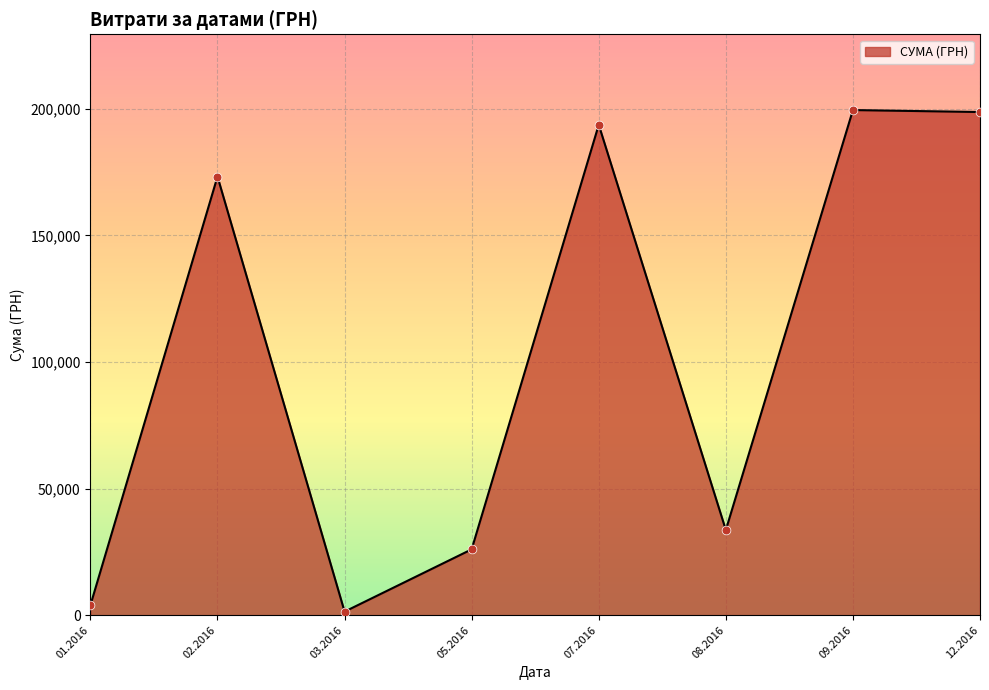

What is the ratio of the value at 09.2016 to the value at 02.2016?

1.2